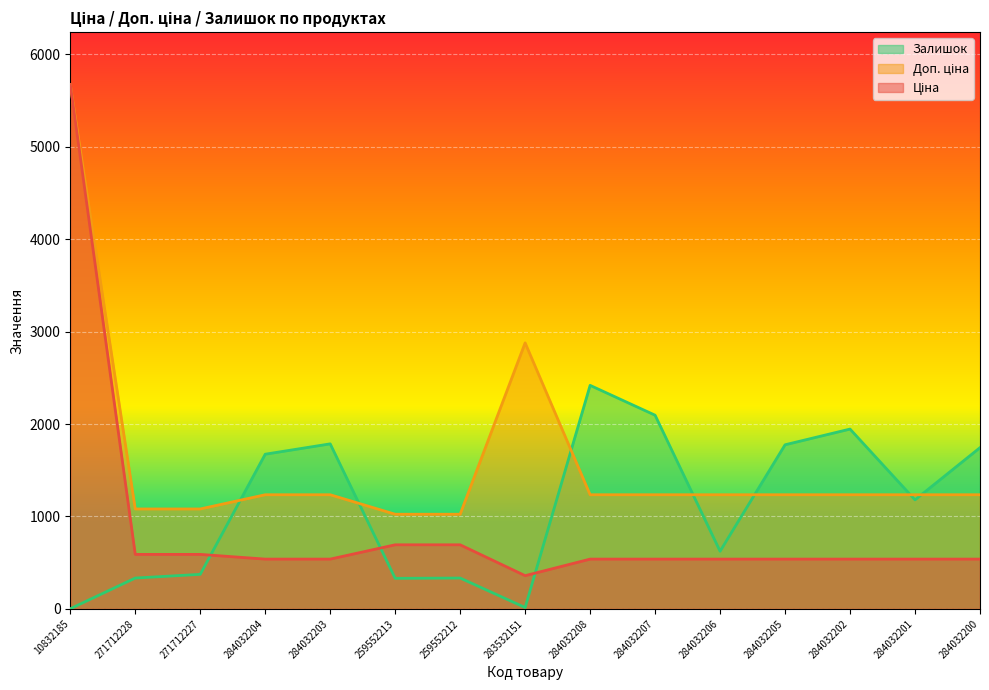

Which series has the largest range (max minus min)?

Ціна